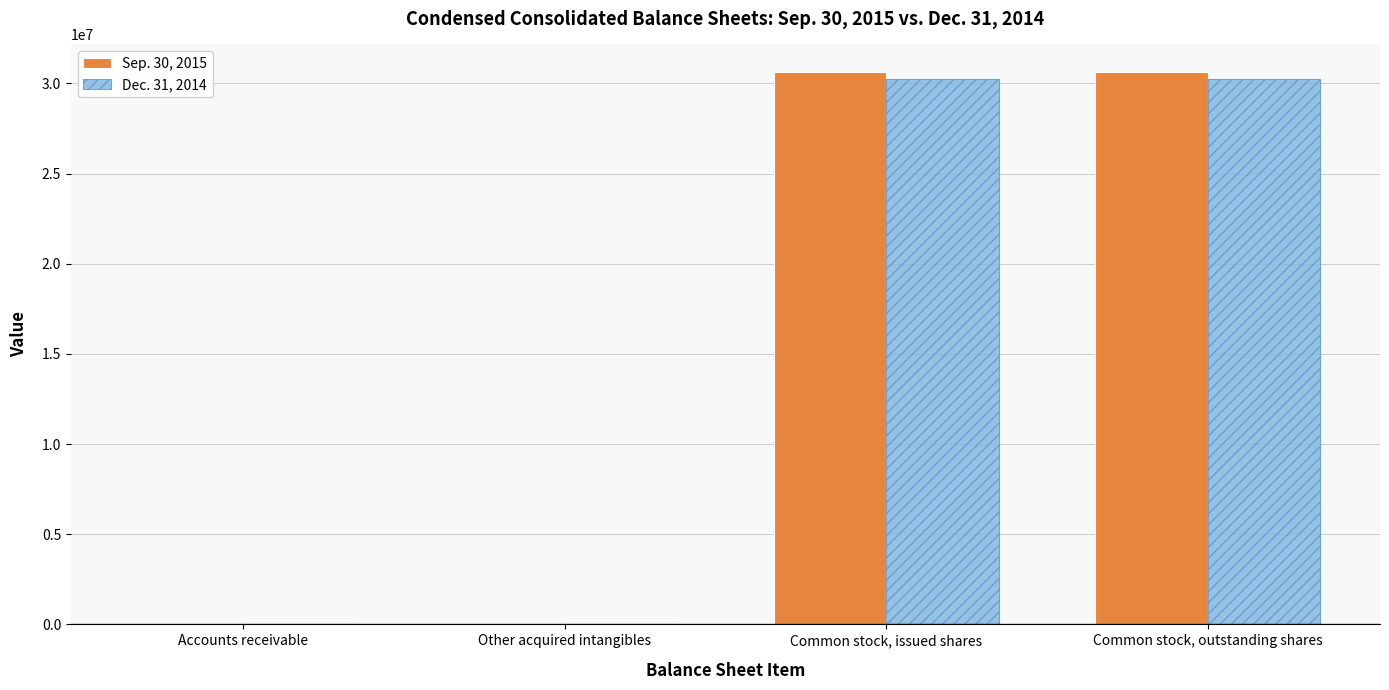

True or false: Sep. 30, 2015 has a value of 20783924 at Common stock, outstanding shares.

False